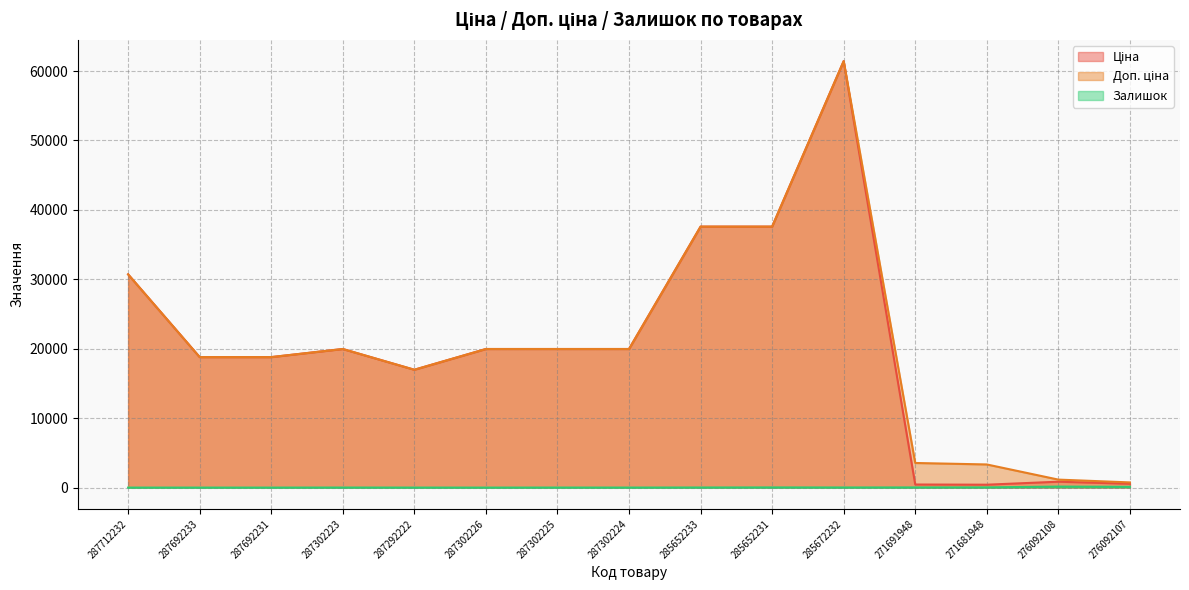

Where is Залишок nearest to the value 72?

276092107